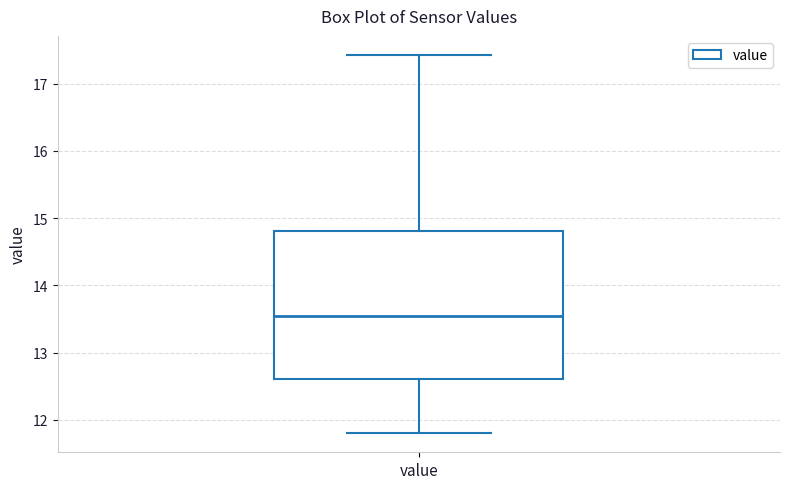

Where does the upper whisker of the box for value end on the y-axis? The values are not printed on the chart, so give them approximately, as read against the axis.

17.4